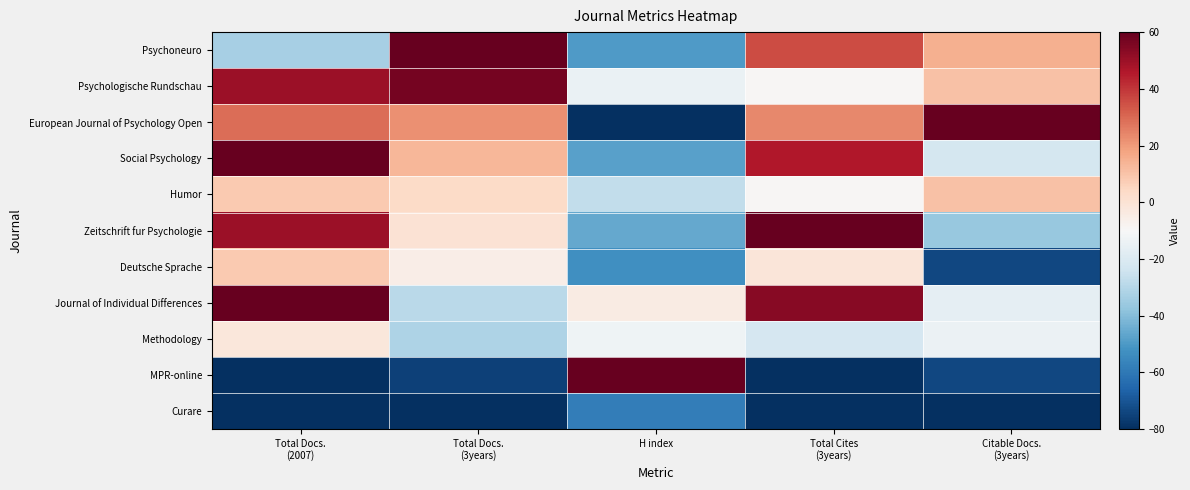

Which has a higher value, Total Cites
(3years) or Citable Docs.
(3years)?

Total Cites
(3years)